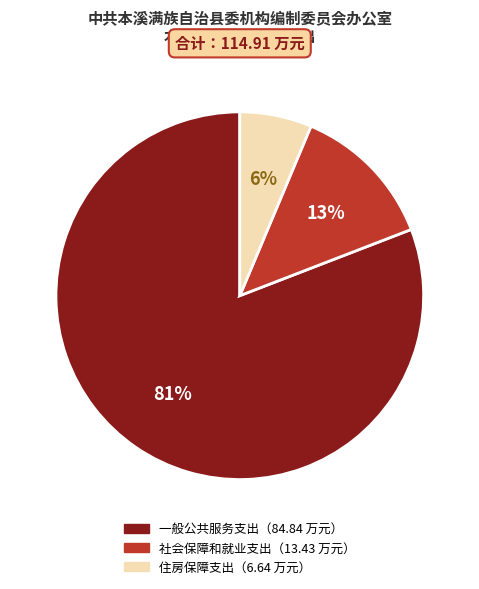

To the nearest percent, what is the average slice percentage?

33%